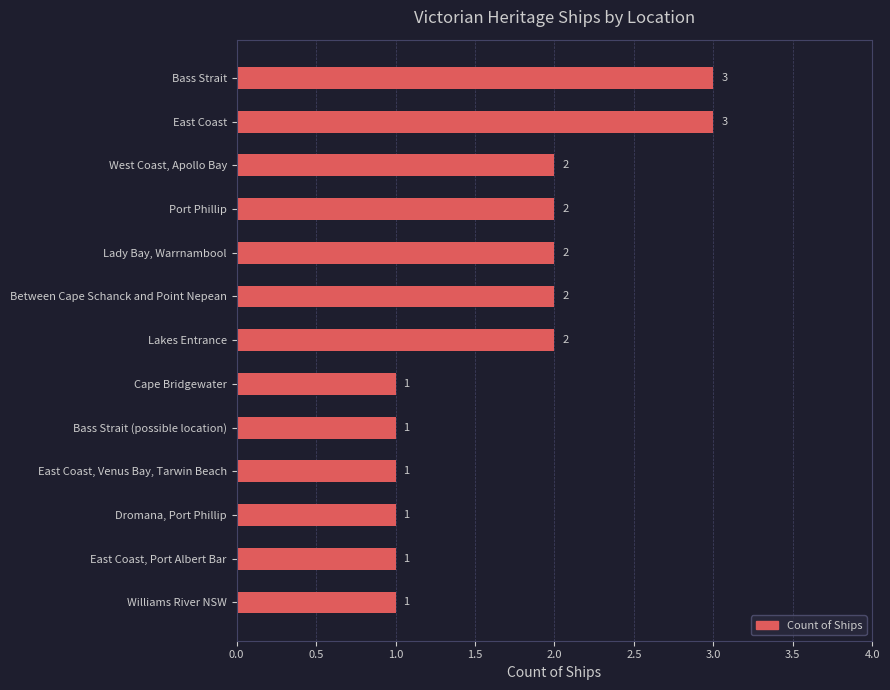

What is the sum of the values at Cape Bridgewater and East Coast?

4